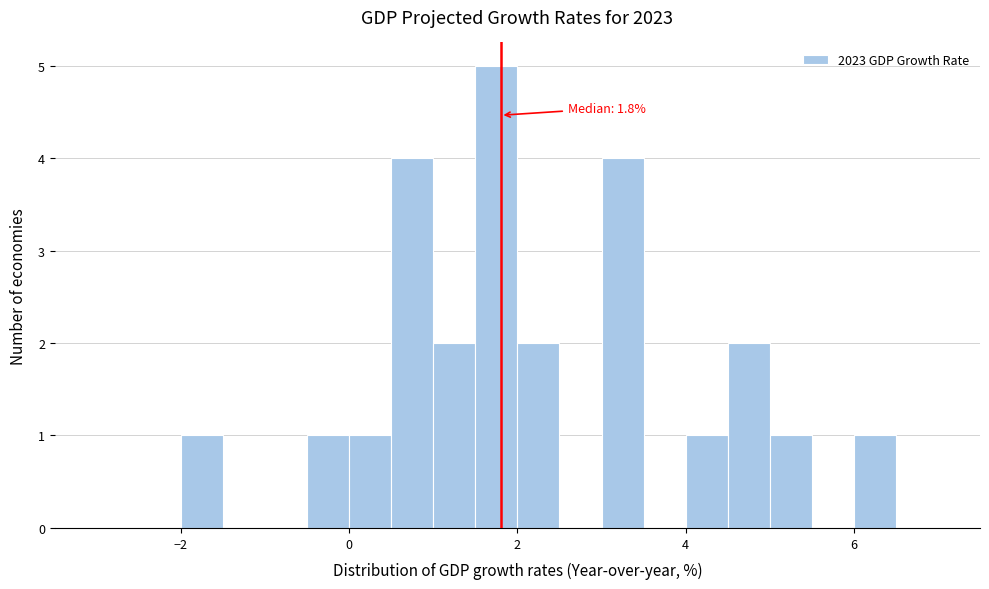

Read against the x-axis, roughly where is the centre of the tallest bar?

1.8